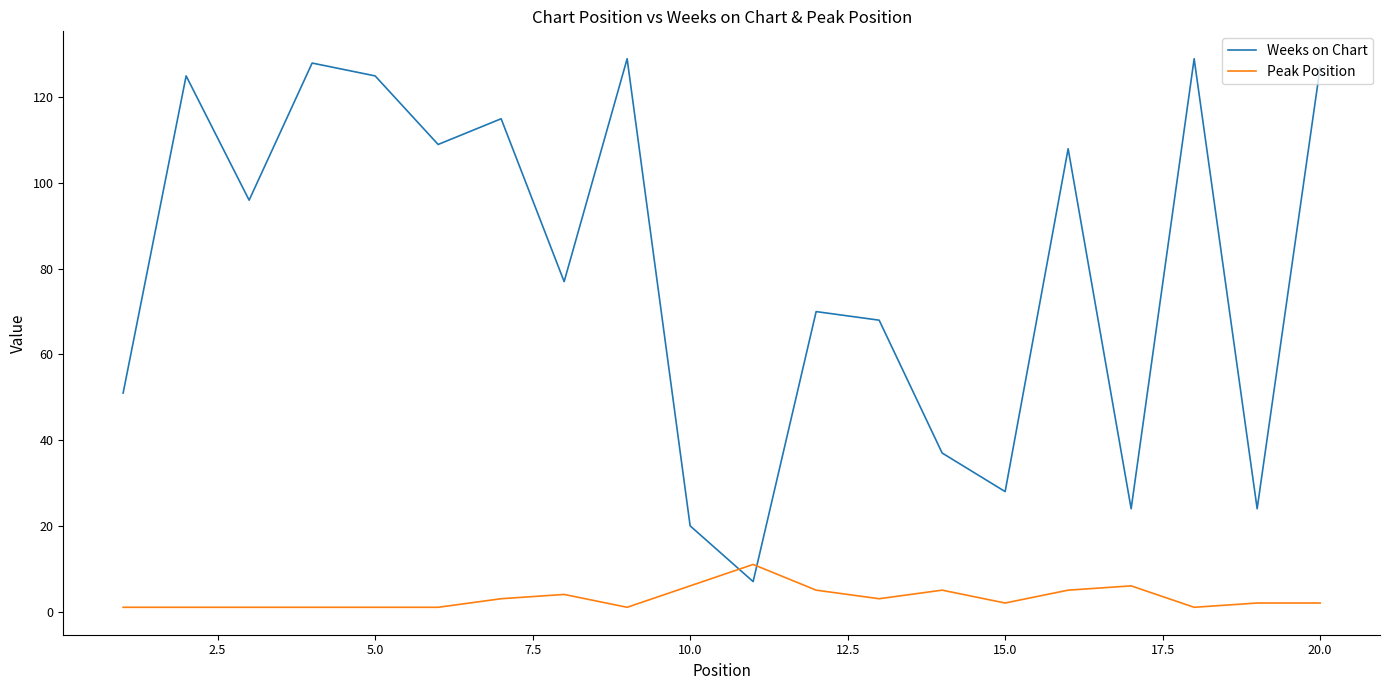

What is the difference between the maximum and minimum values in the Peak Position series?

10